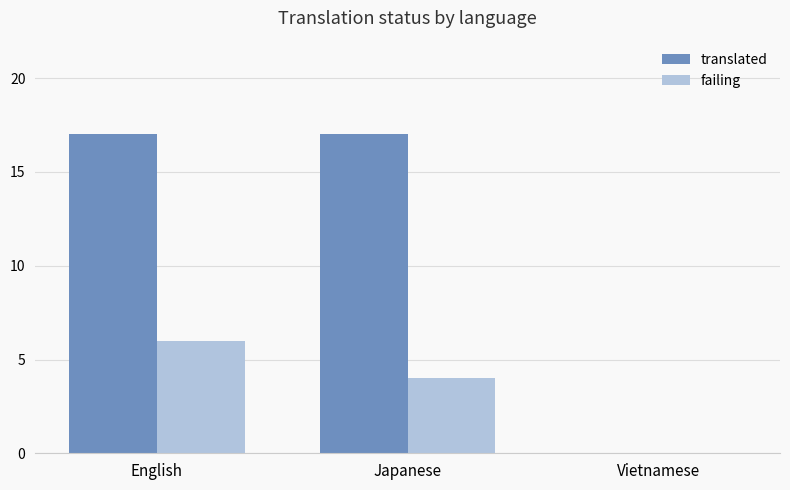

Which series has the largest total across all categories?

translated